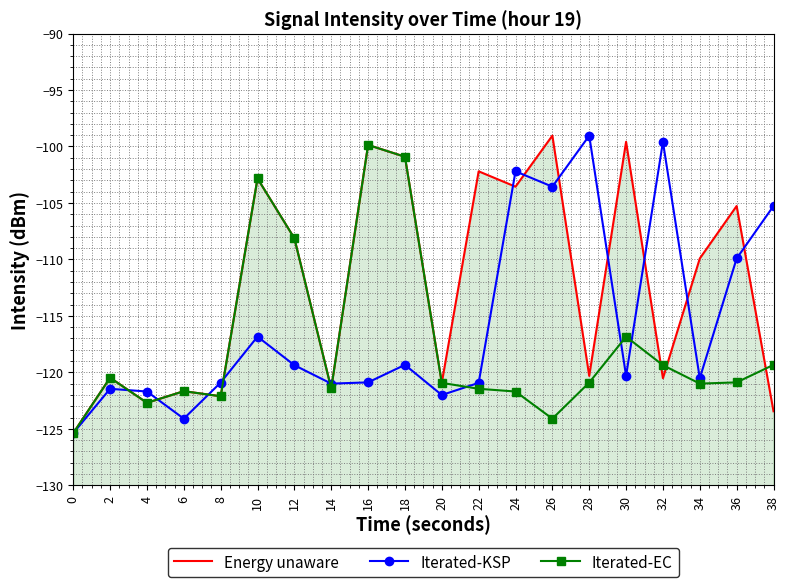

The Energy unaware series shows -99.0 at 26. True or false?

True